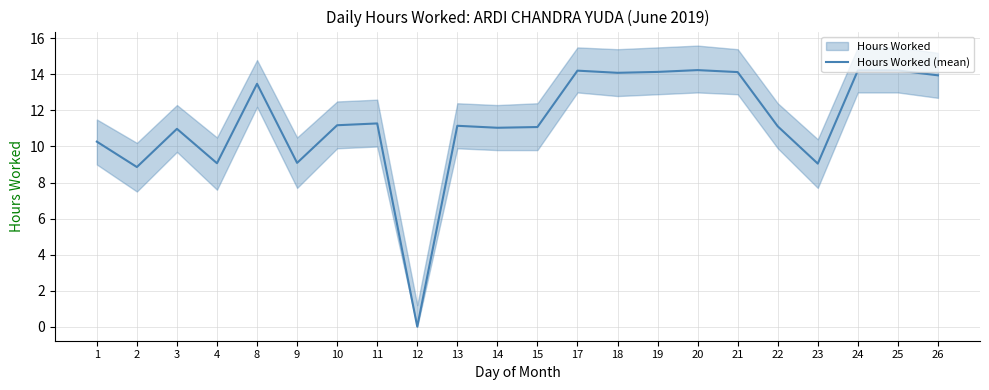

Rank the categories by value from lowest to highest.

12, 2, 23, 4, 9, 1, 3, 14, 15, 22, 13, 10, 11, 8, 26, 18, 21, 19, 17, 24, 25, 20